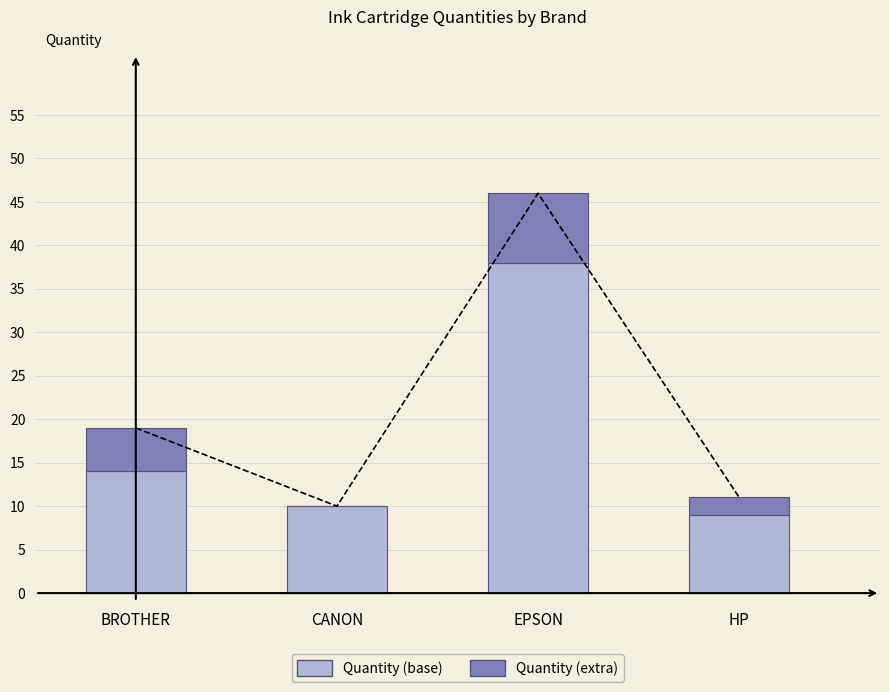

What is the label of the 2nd bar from the right?

EPSON